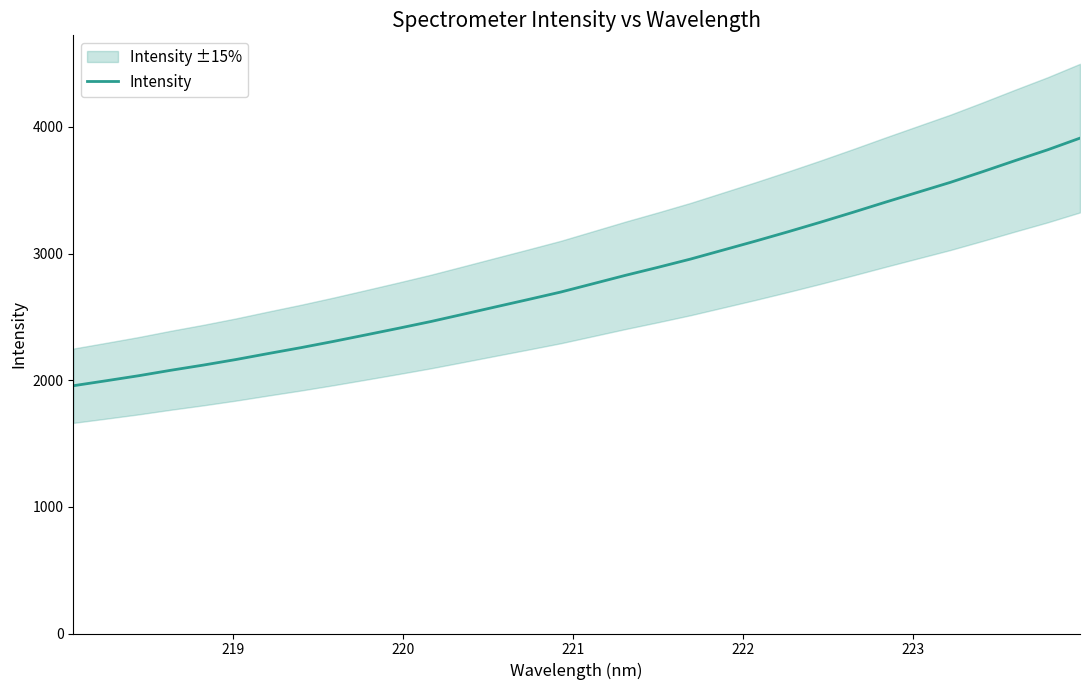

What is the maximum value for Intensity?

3911.5